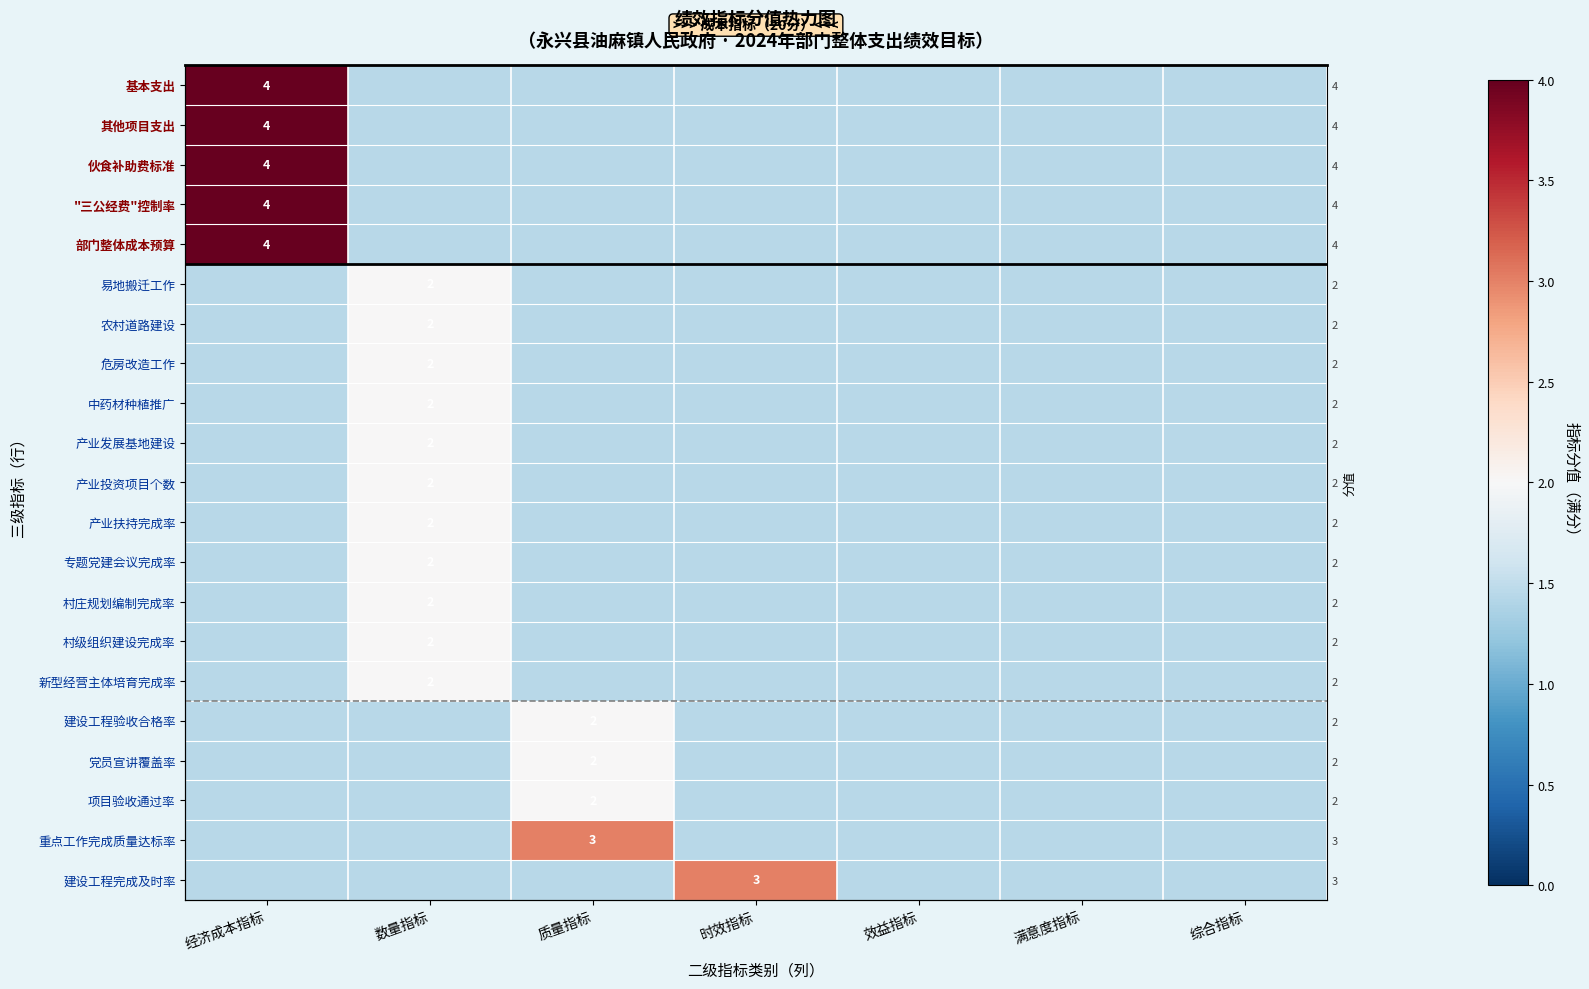

Which series has the widest spread of values?

基本支出